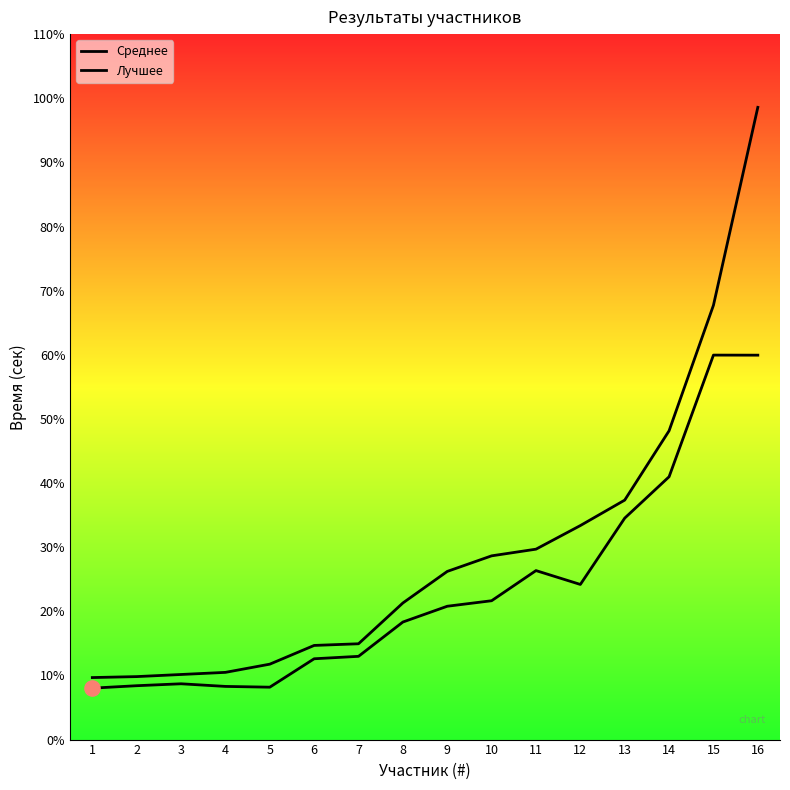

At which category is the sum across all series the highest?

16